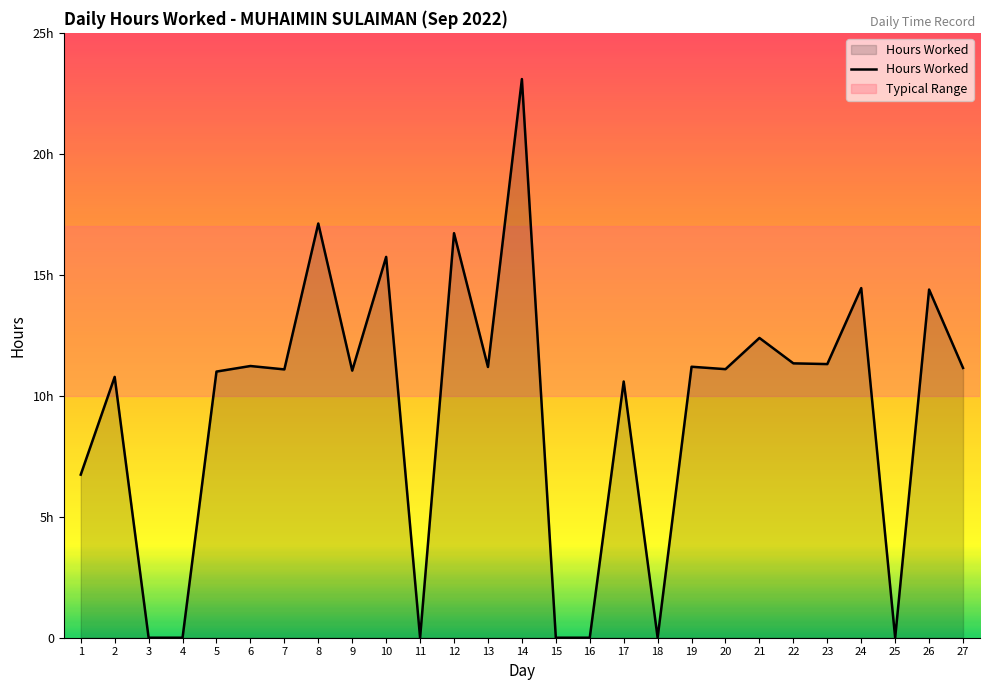

What value does the data have at 17?

10.6